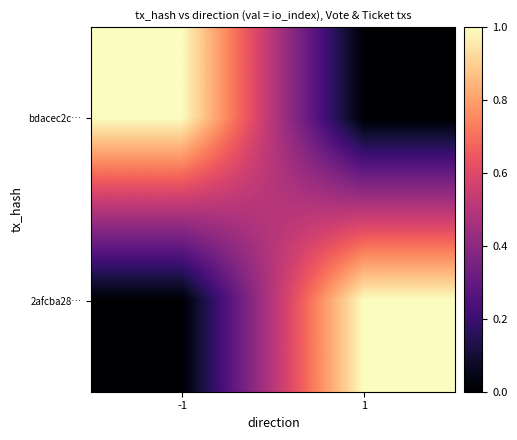

Reading left to right, what are all the values shown in this chart?

bdacec2c…: -1=1	1=0
2afcba28…: -1=0	1=1